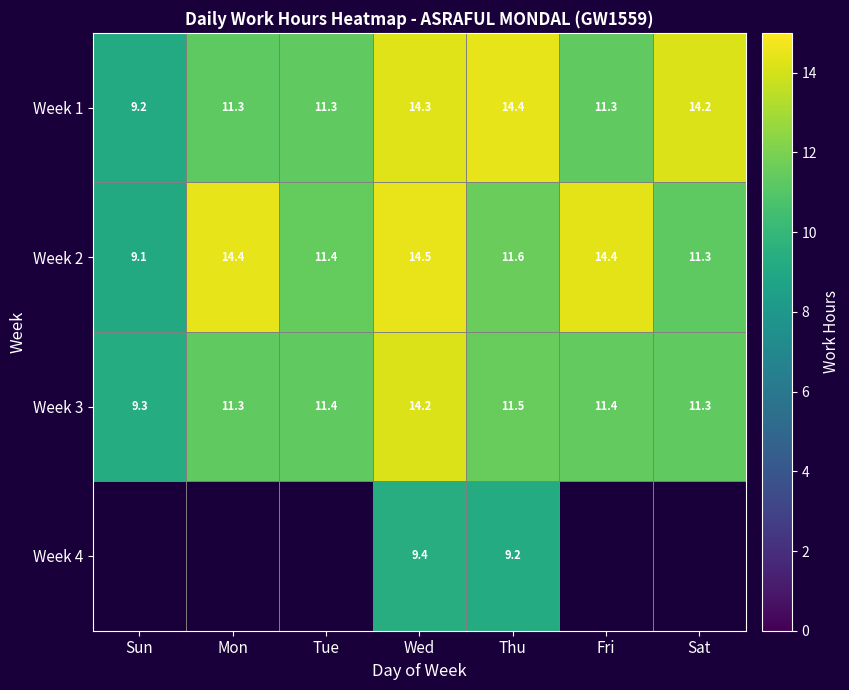

Where does the Week 2 series first go above 11?

Mon